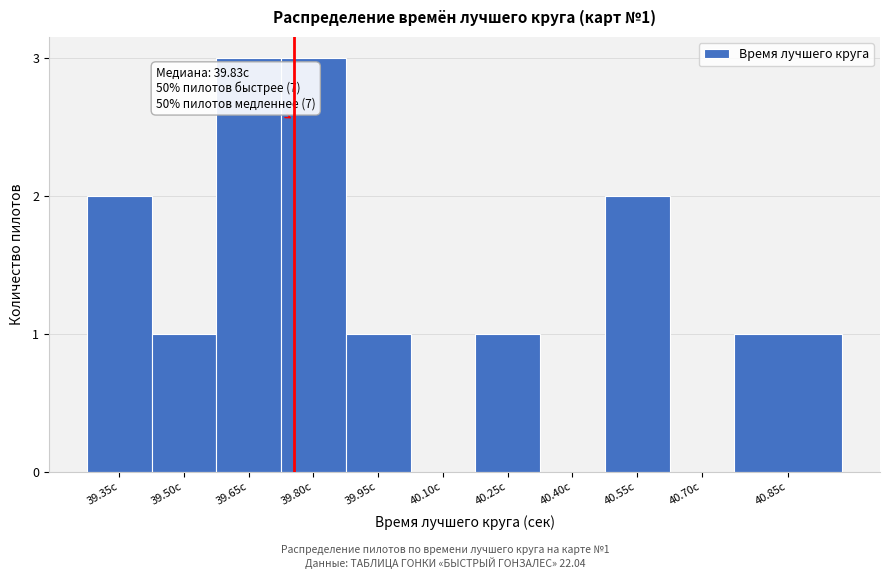

Reading right to left, what are all the values shown in this chart?

40.85с=1	40.70с=0	40.55с=2	40.40с=0	40.25с=1	40.10с=0	39.95с=1	39.80с=3	39.65с=3	39.50с=1	39.35с=2